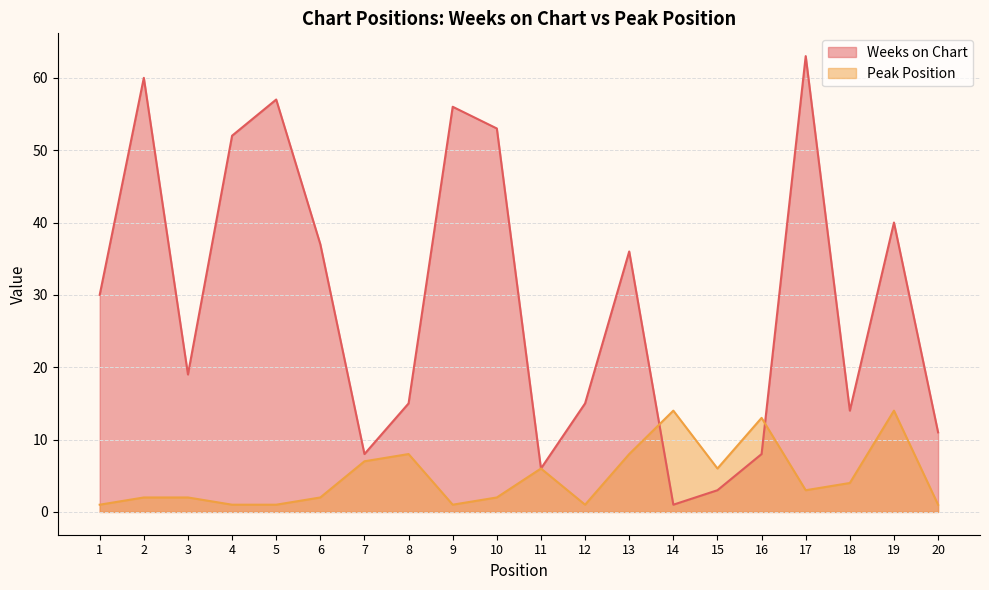

What are all the series names shown in the legend?

Weeks on Chart, Peak Position